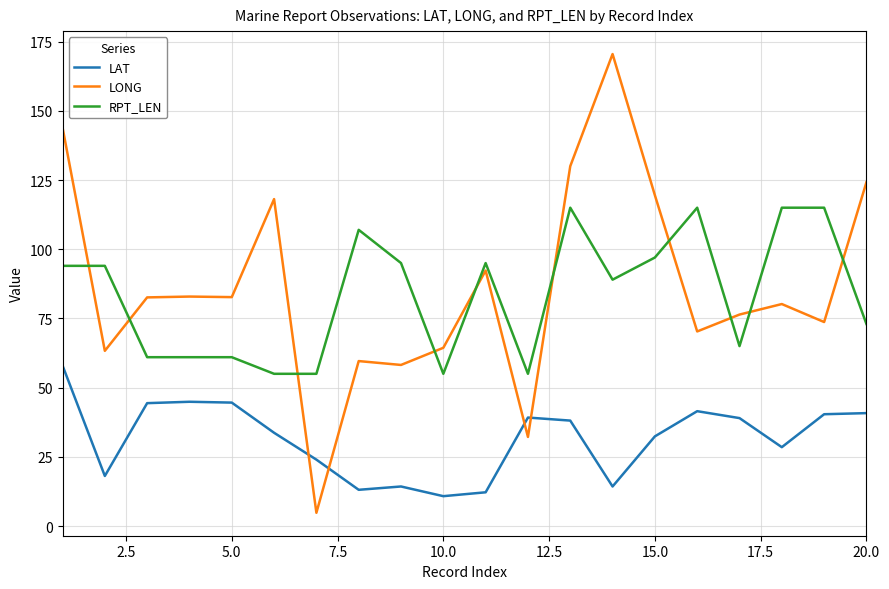

What is the sum of all LAT values?

632.3